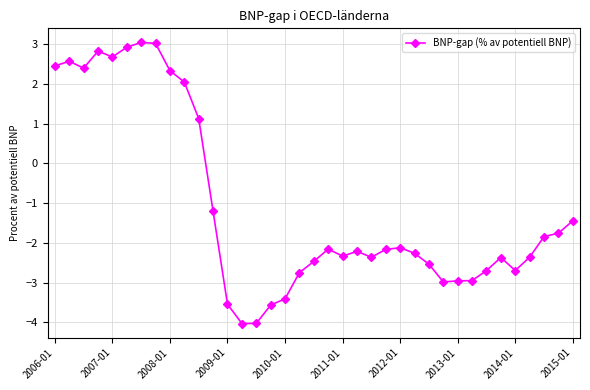

What is the difference between the maximum and minimum values?

7.1